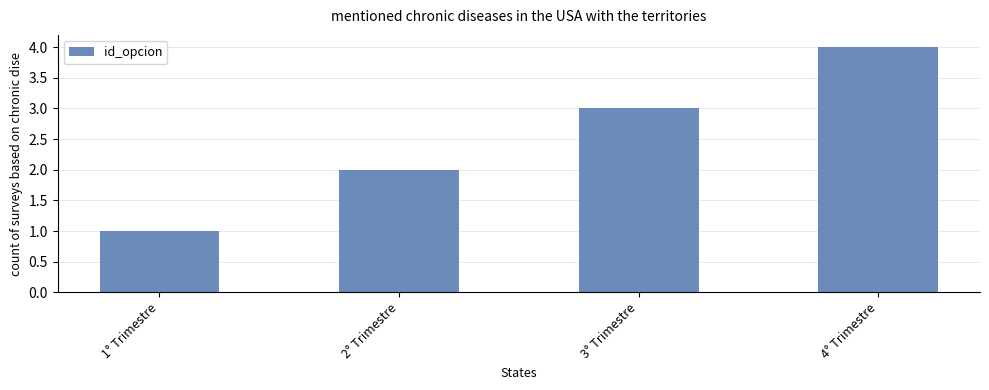

Where is the data nearest to the value 2?

2° Trimestre